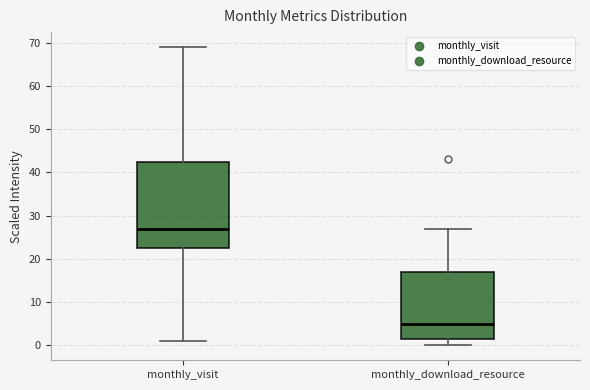

Reading left to right, transcribe this box plot: for each box, give where its median line is, the range the box spans, and where its two whiskers end, as read against the y-axis. The values are not printed on the chart, so give them approximately, as read against the axis.

monthly_visit: median 27, box 23 to 43, whiskers 1 to 69
monthly_download_resource: median 5, box 2 to 17, whiskers 0 to 27